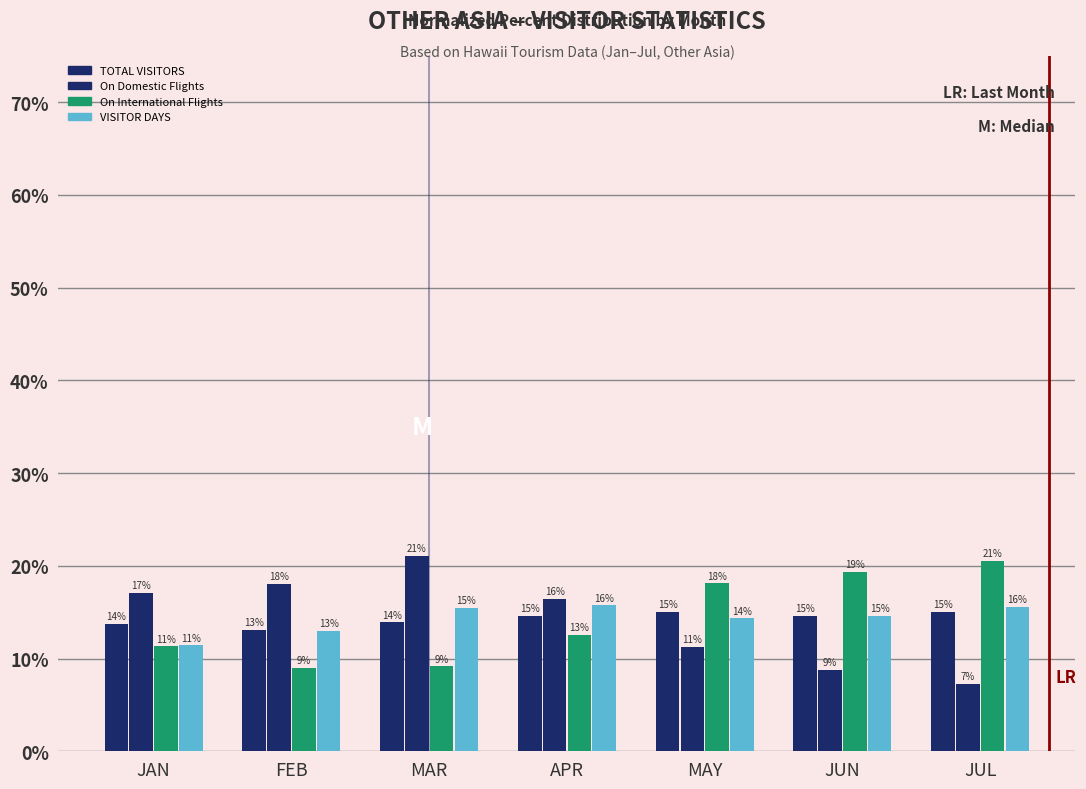

How many bars are there in total?

28